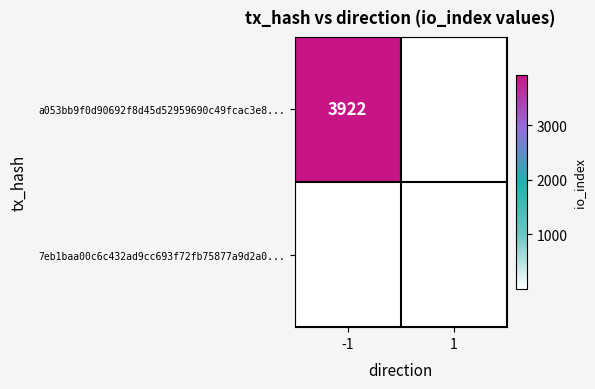

The a053bb9f0d90692f8d45d52959690c49fcac3e8... series shows 3922 at -1. True or false?

True